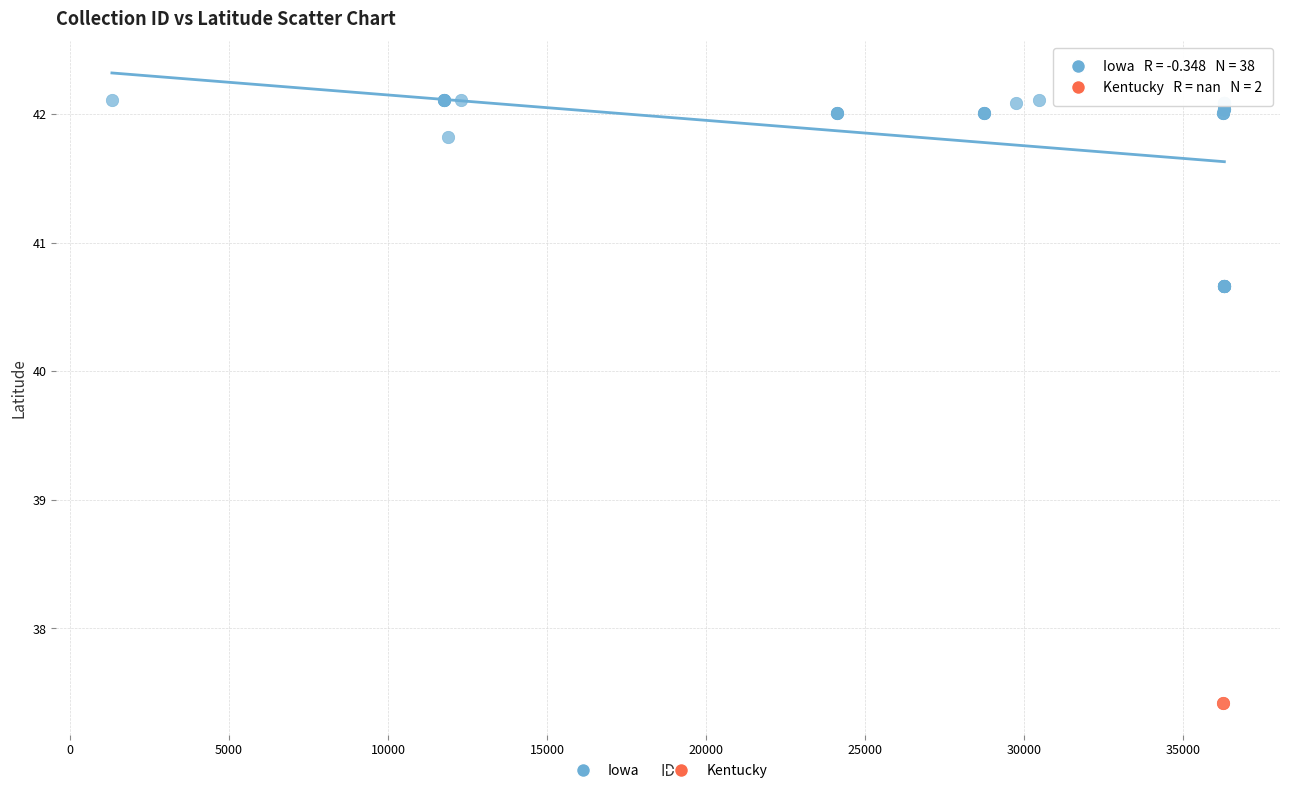

What are all the series names shown in the legend?

Iowa, Kentucky